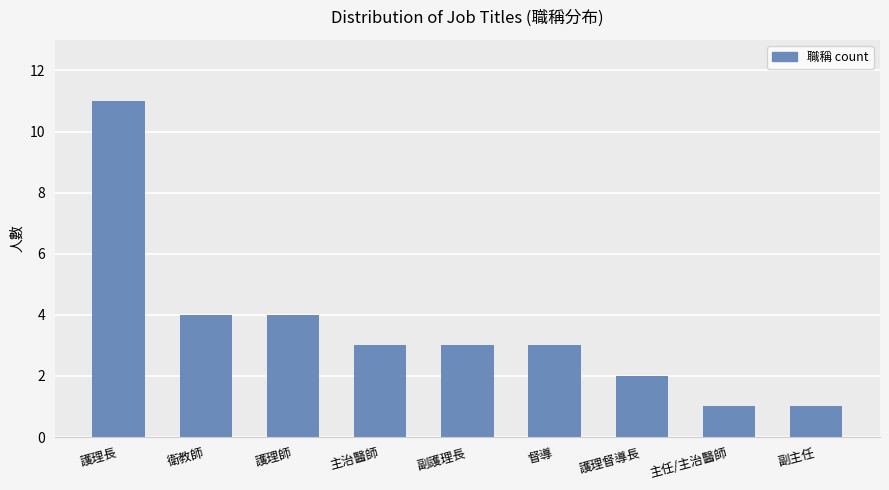

What is the value of the 2nd bar from the left?

4